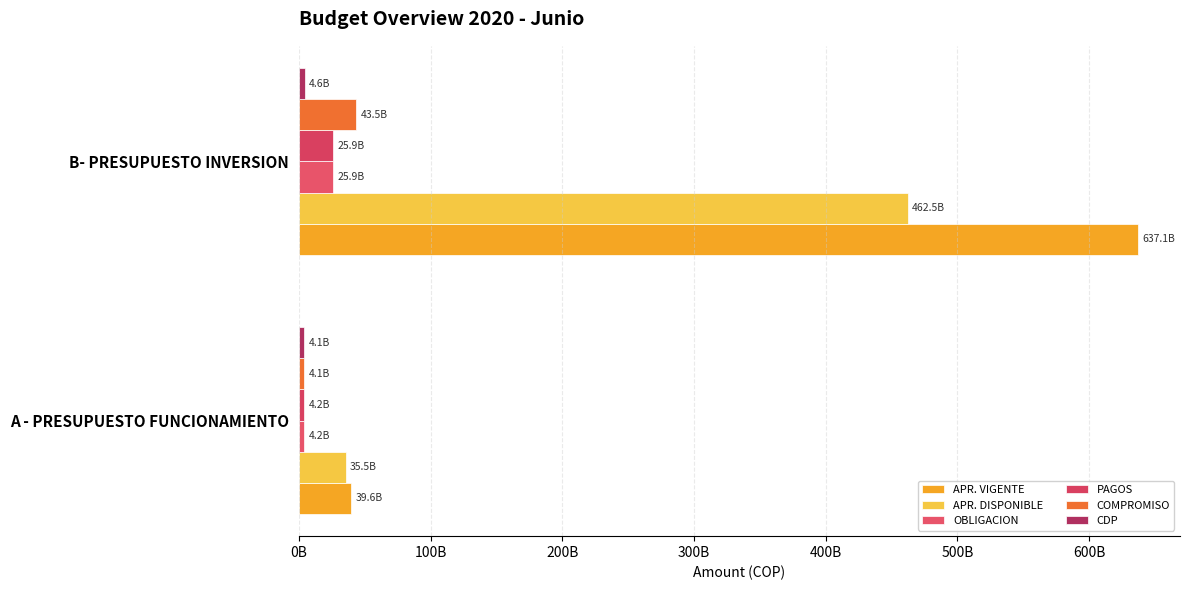

What is the average value of the COMPROMISO series?

23786416261.7